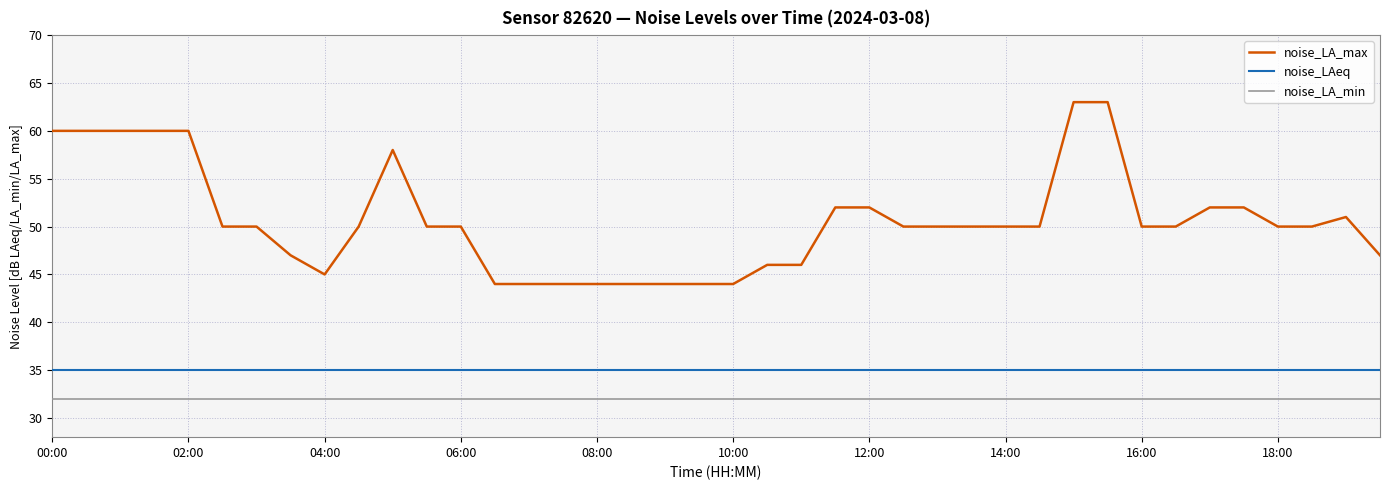

What is the lowest value of the noise_LAeq series?

35